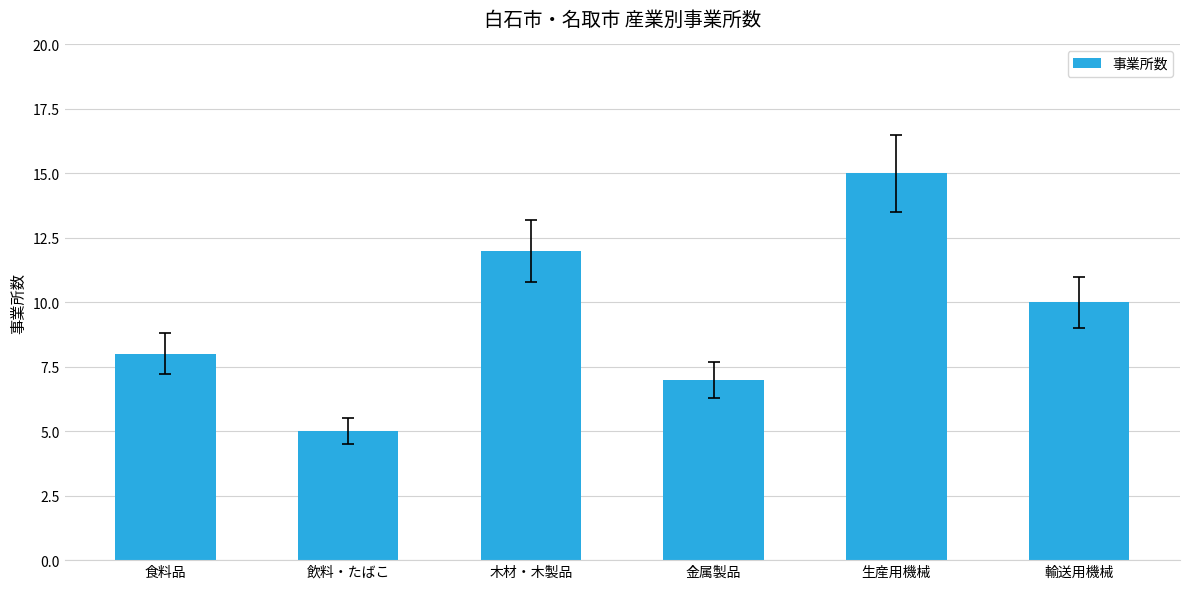

Which category has the highest value across all series?

生産用機械